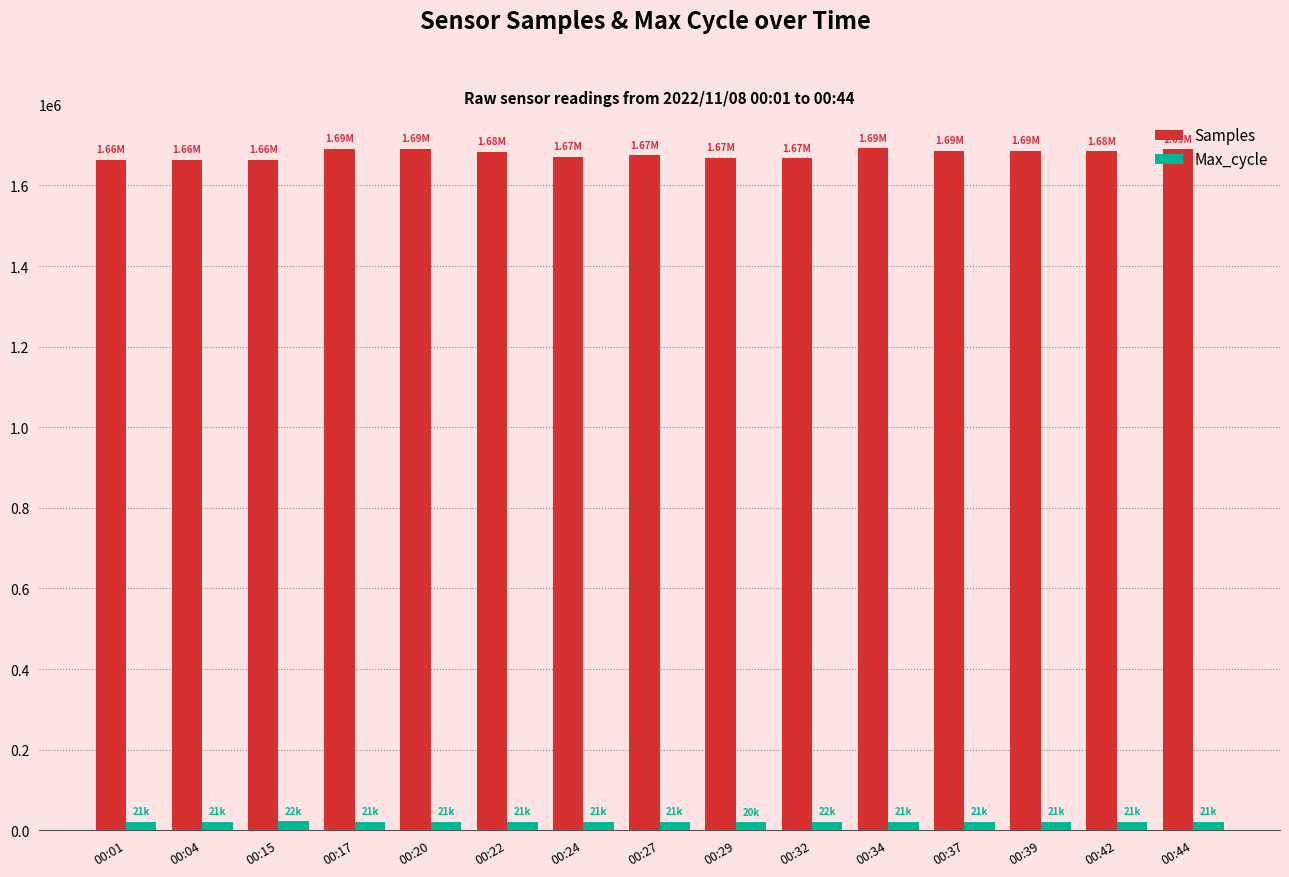

Is the value of Max_cycle at 00:24 greater than the value of Samples at 00:29?

No